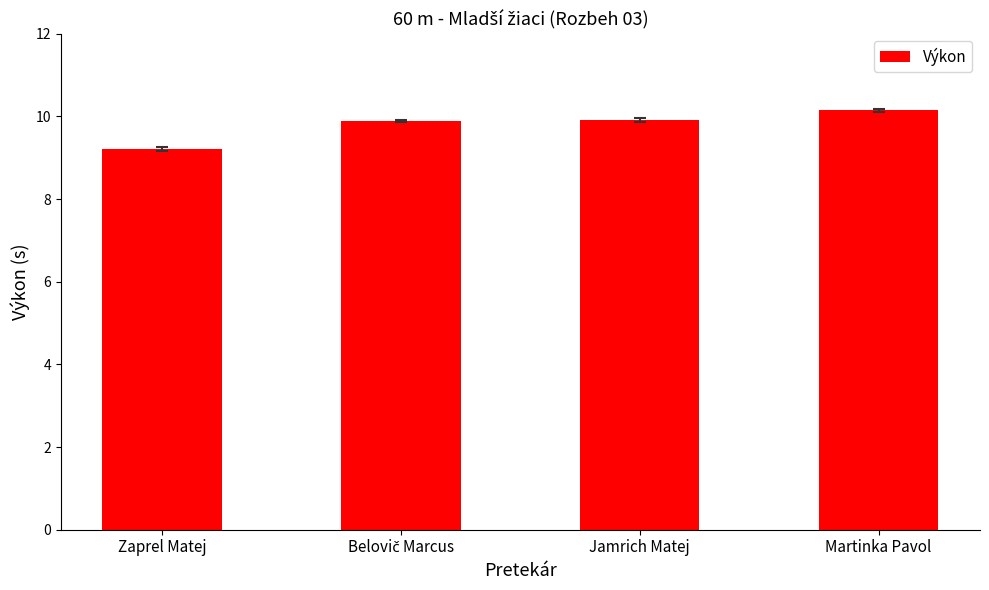

Between Martinka Pavol and Zaprel Matej, which is larger?

Martinka Pavol